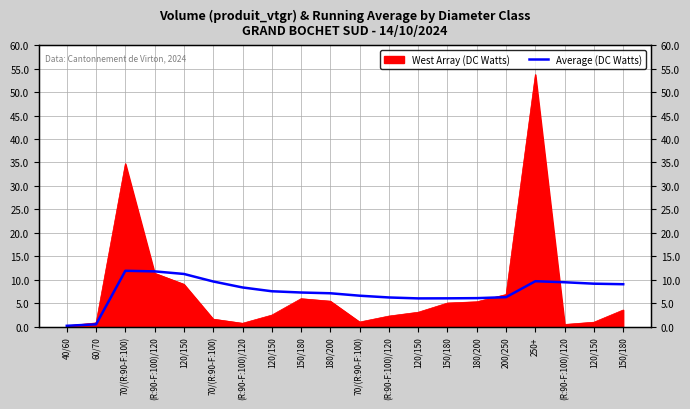

What is the change in value from (R:90-F:100)/120 to 180/200?

-5.7